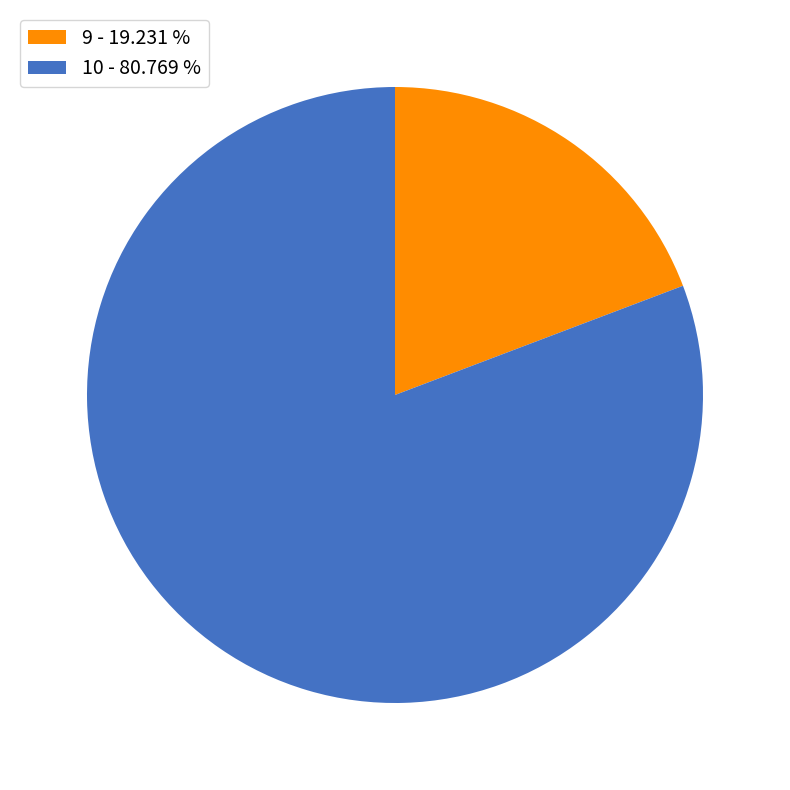

How many slices are in this pie chart?

2